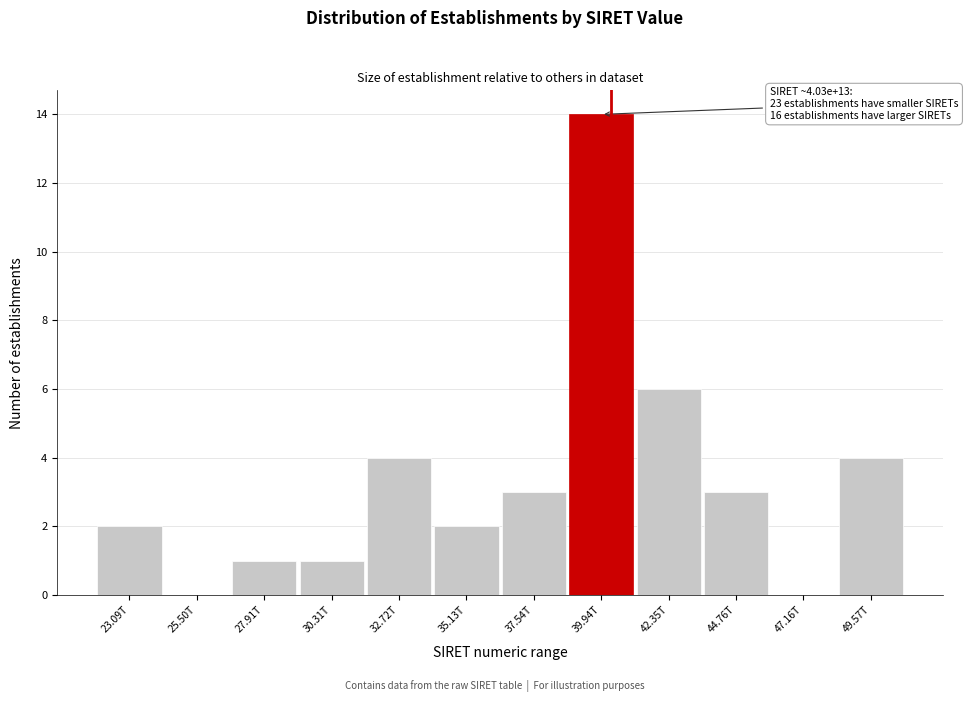

Reading right to left, transcribe all the data shown in this chart.

49.57T=4	47.16T=0	44.76T=3	42.35T=6	39.94T=14	37.54T=3	35.13T=2	32.72T=4	30.31T=1	27.91T=1	25.50T=0	23.09T=2